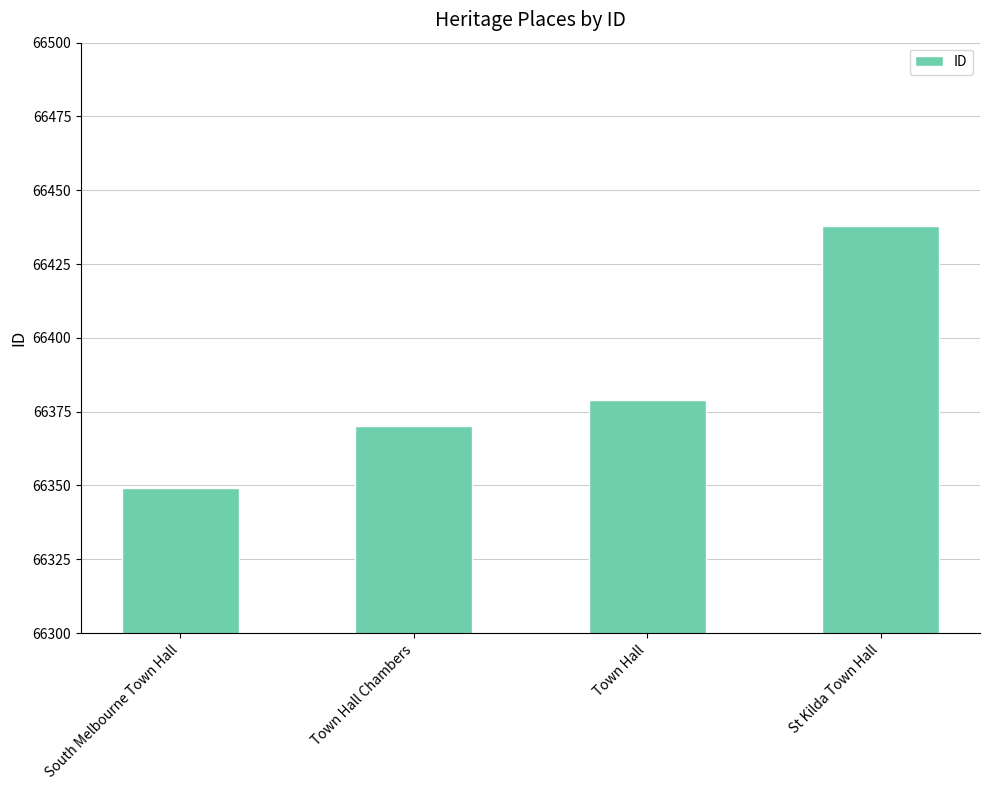

Approximately how many times larger is the value at South Melbourne Town Hall compared to Town Hall Chambers?

1.0